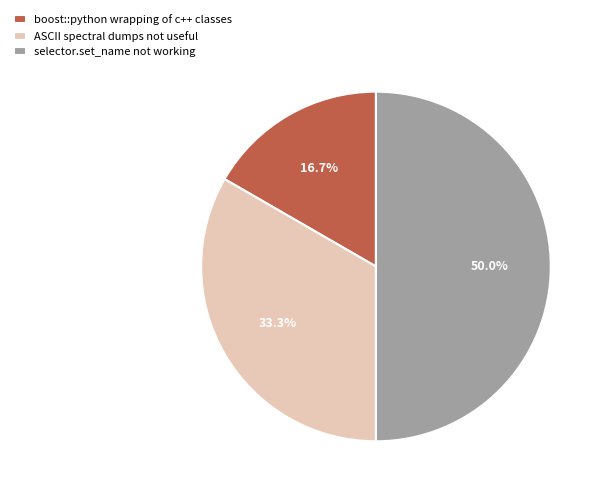

What portion of the pie excludes ASCII spectral dumps not useful?

66.7%